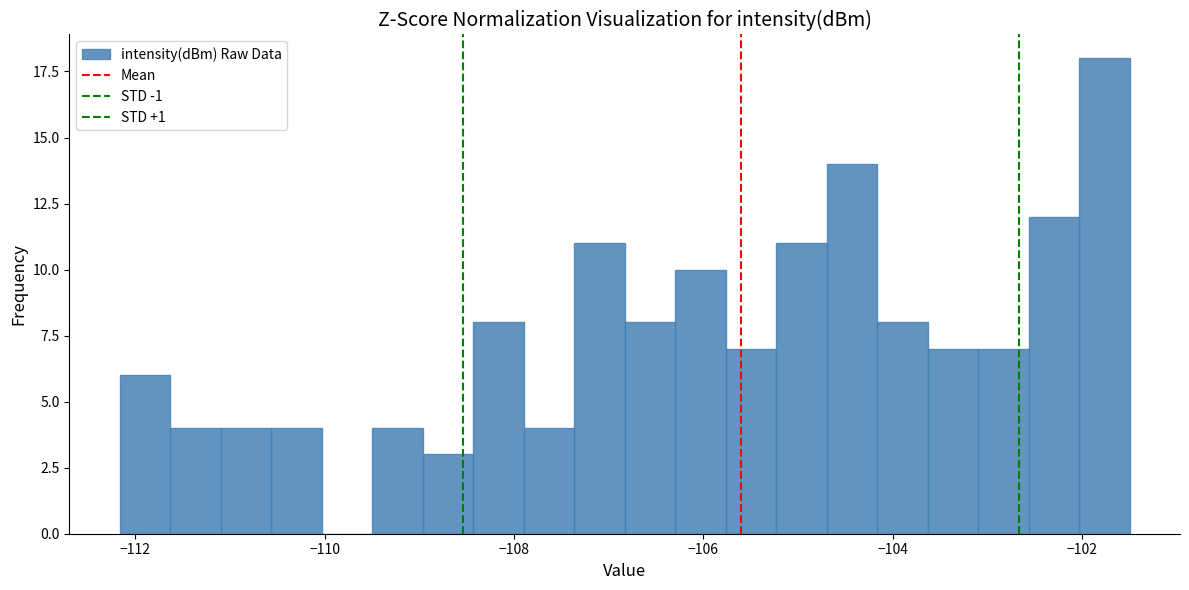

Around what value on the x-axis is the tallest bar? Give the approximate position of its centre, as read against the axis.

-101.8